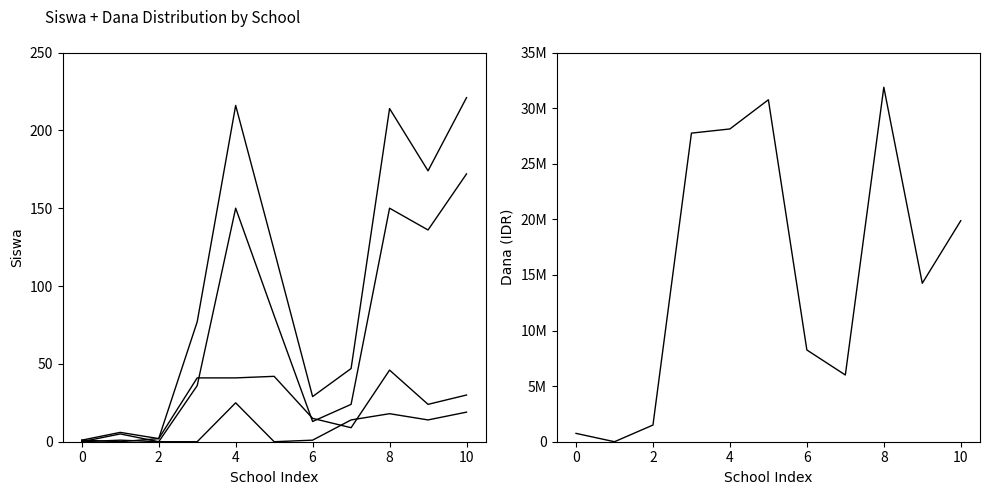

How many values in the Pemberian Relaksasi (Siswa) series exceed 24?

5